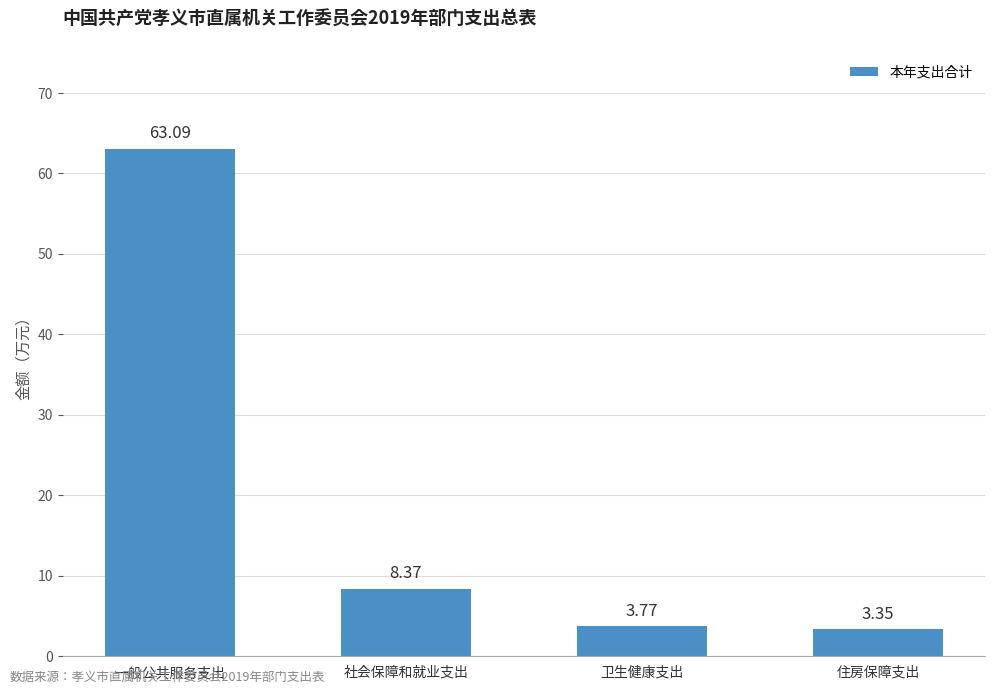

What is the sum of all values?

78.6